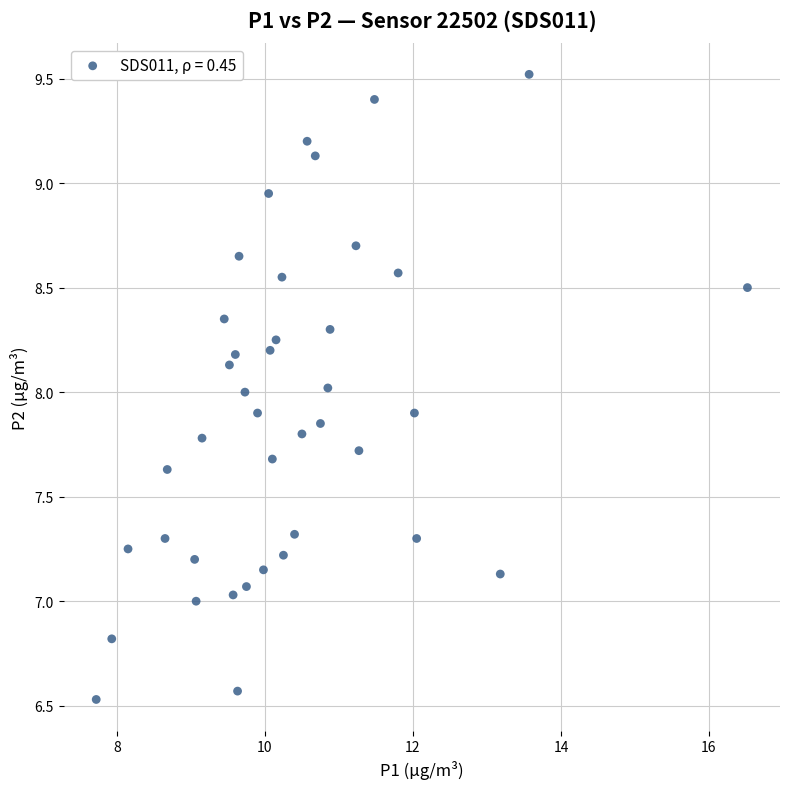

What is the range of X values (max minus min)?

8.8